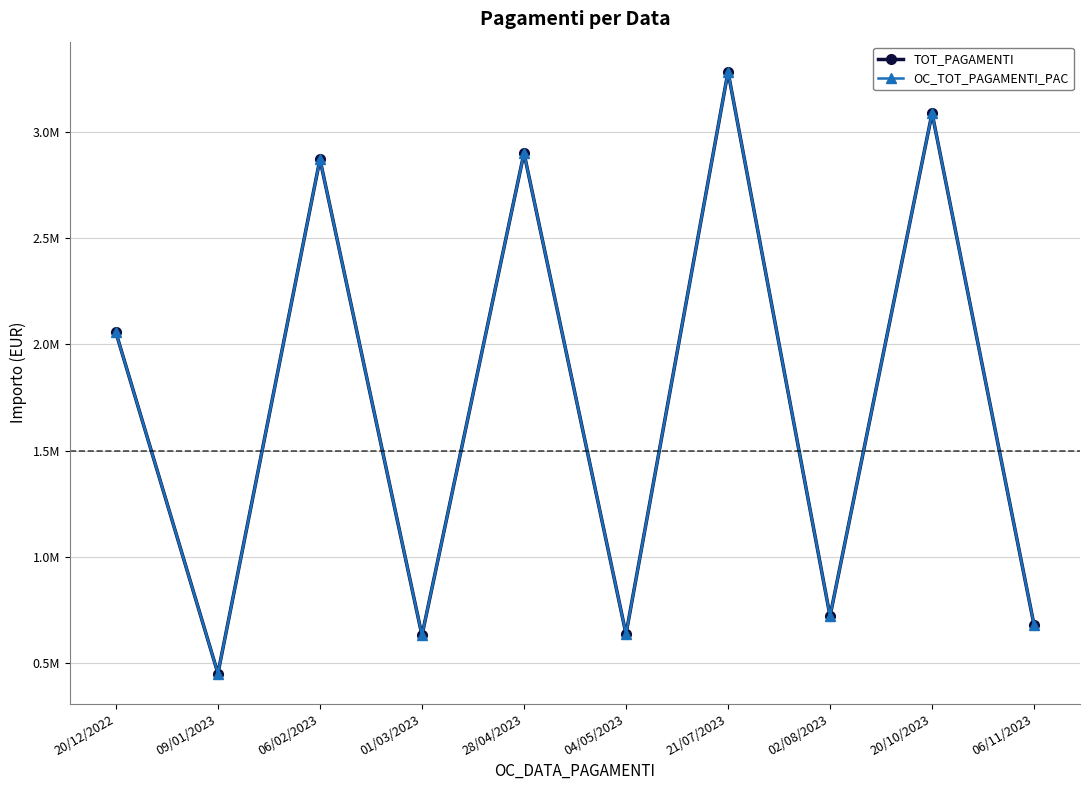

Reading left to right, list all the values displayed in this chart.

TOT_PAGAMENTI: 20/12/2022=2055902.8	09/01/2023=452298.6	06/02/2023=2870451.4	01/03/2023=631499.3	28/04/2023=2899335.2	04/05/2023=637853.7	21/07/2023=3281764.3	02/08/2023=721988.1	20/10/2023=3087153.1	06/11/2023=679173.7
OC_TOT_PAGAMENTI_PAC: 20/12/2022=2055902.8	09/01/2023=452298.6	06/02/2023=2870451.4	01/03/2023=631499.3	28/04/2023=2899335.2	04/05/2023=637853.7	21/07/2023=3281764.3	02/08/2023=721988.1	20/10/2023=3087153.1	06/11/2023=679173.7